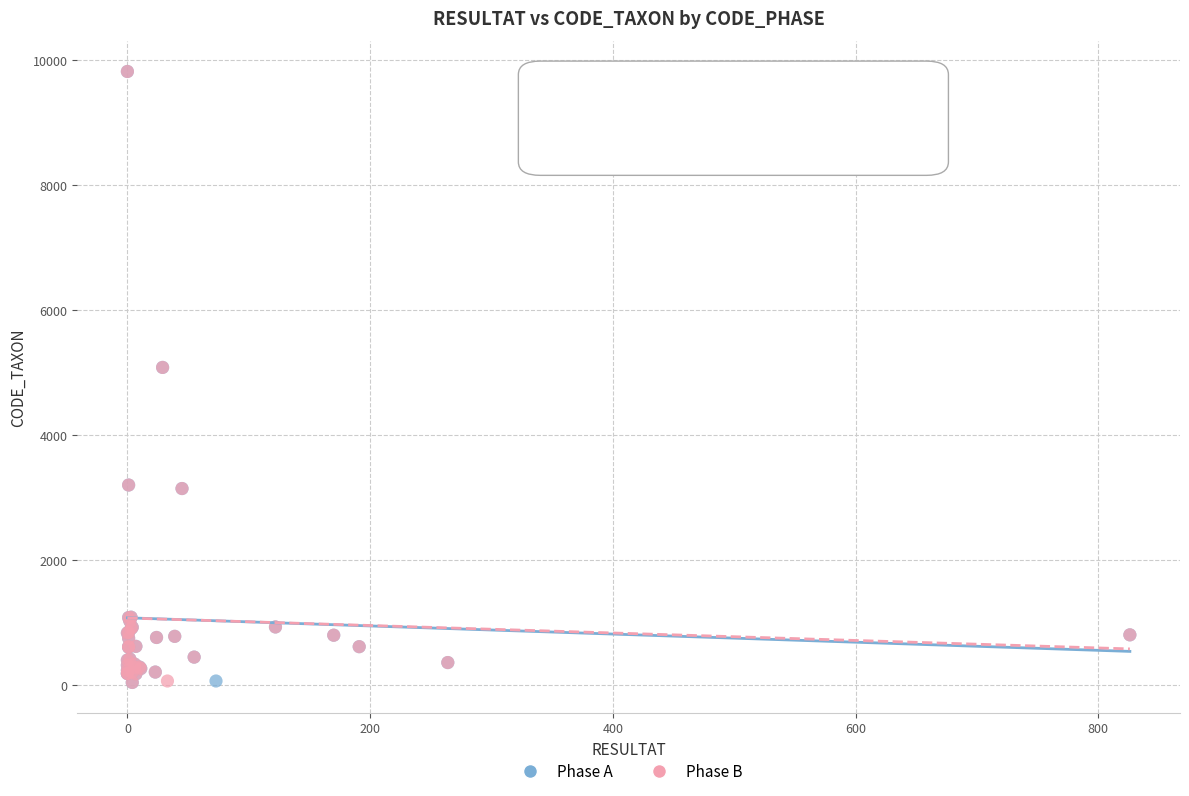

What are all the series names shown in the legend?

Phase A, Phase B